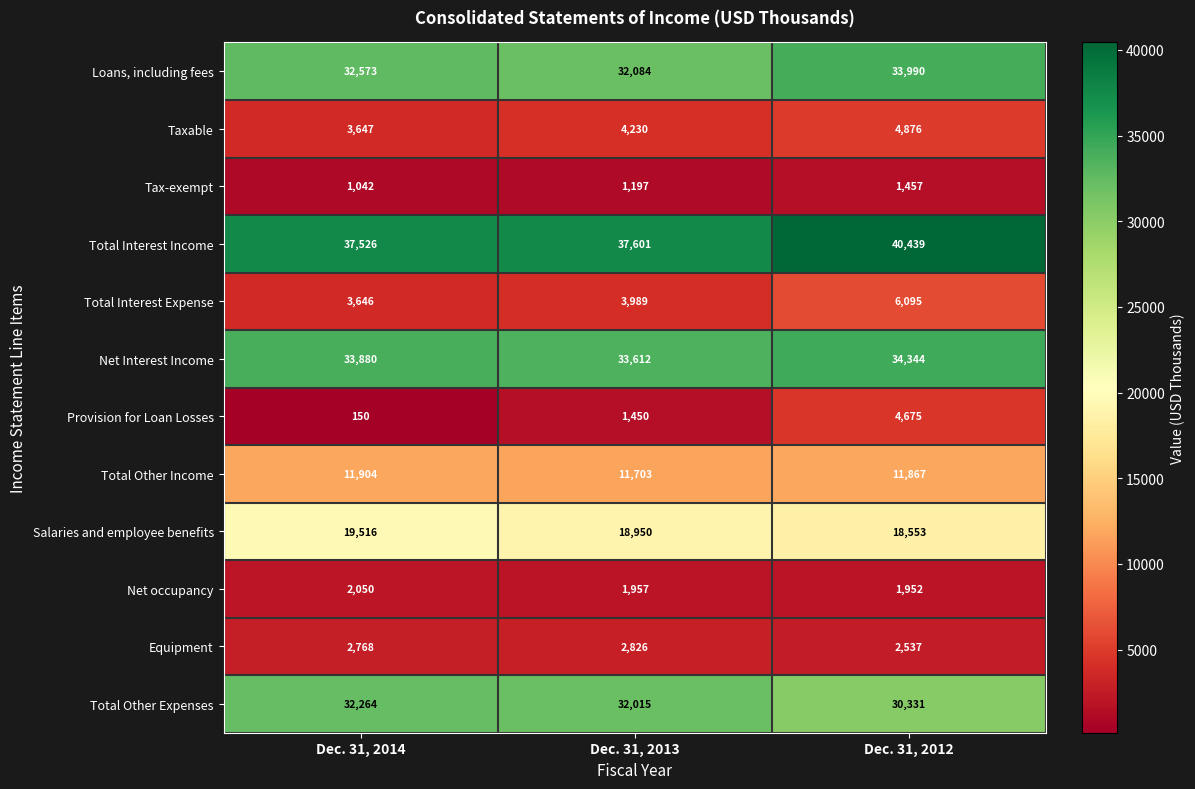

What is the sum of the Total Other Expenses values at Dec. 31, 2014 and Dec. 31, 2012?

62595